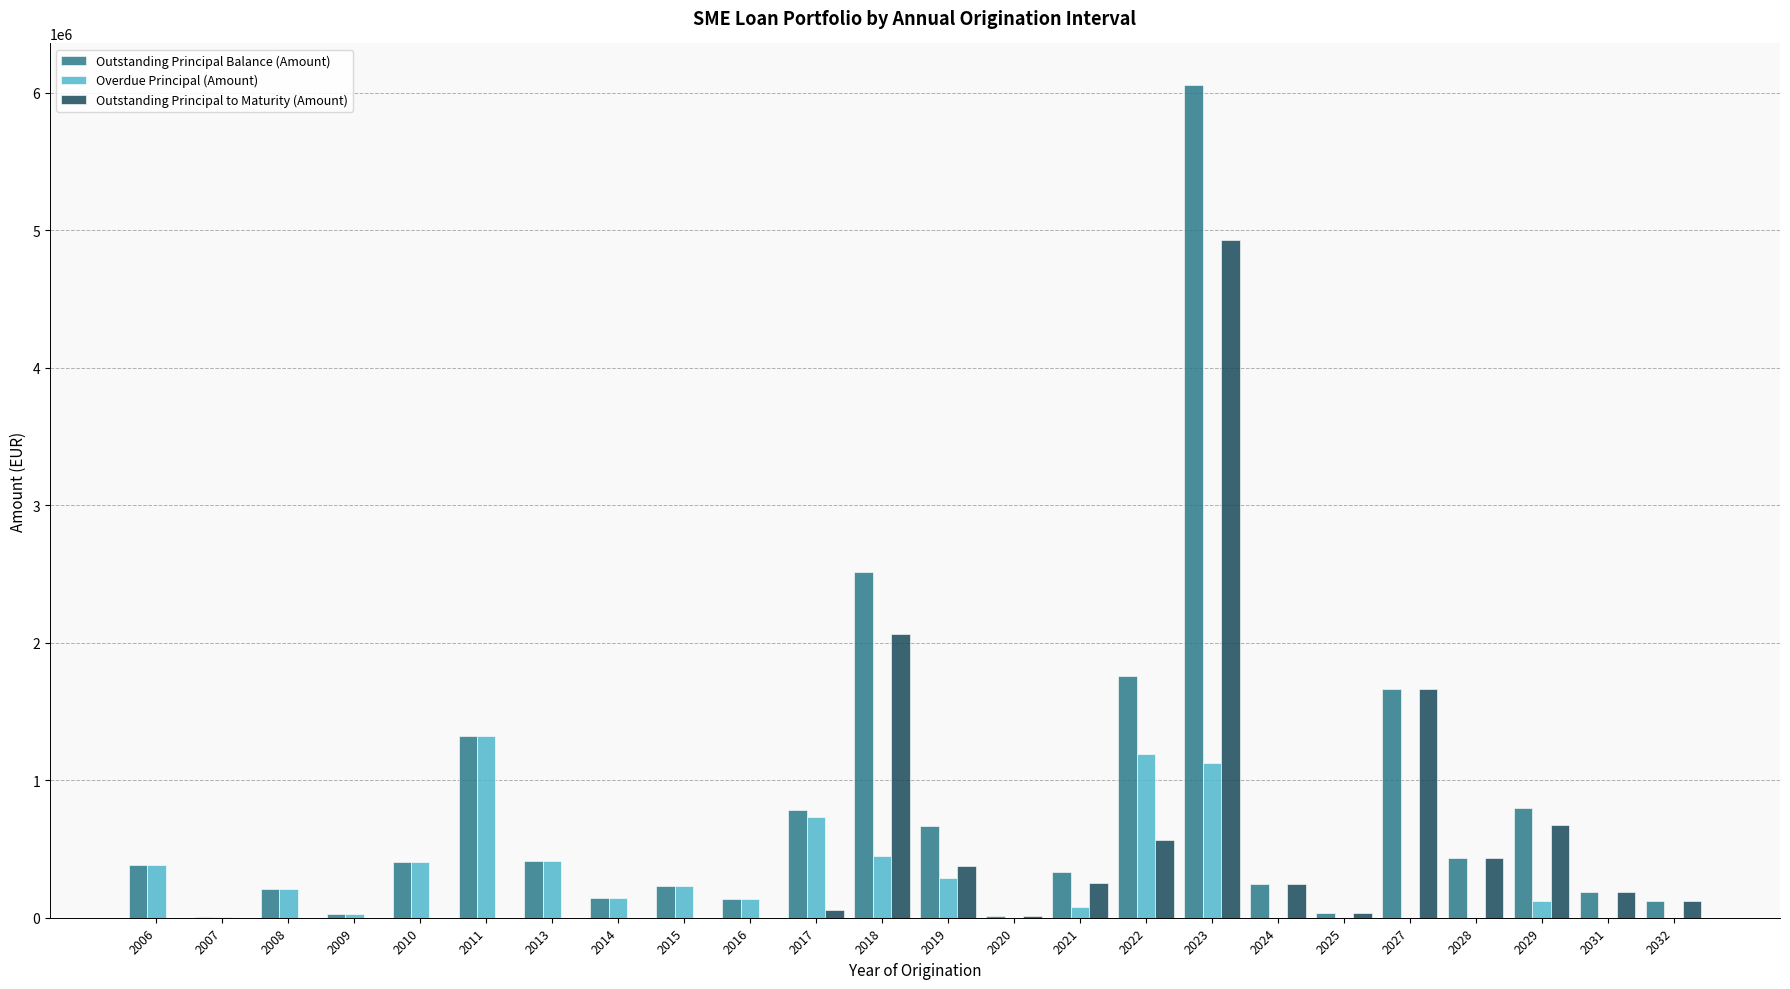

At which category is the sum across all series the highest?

2023